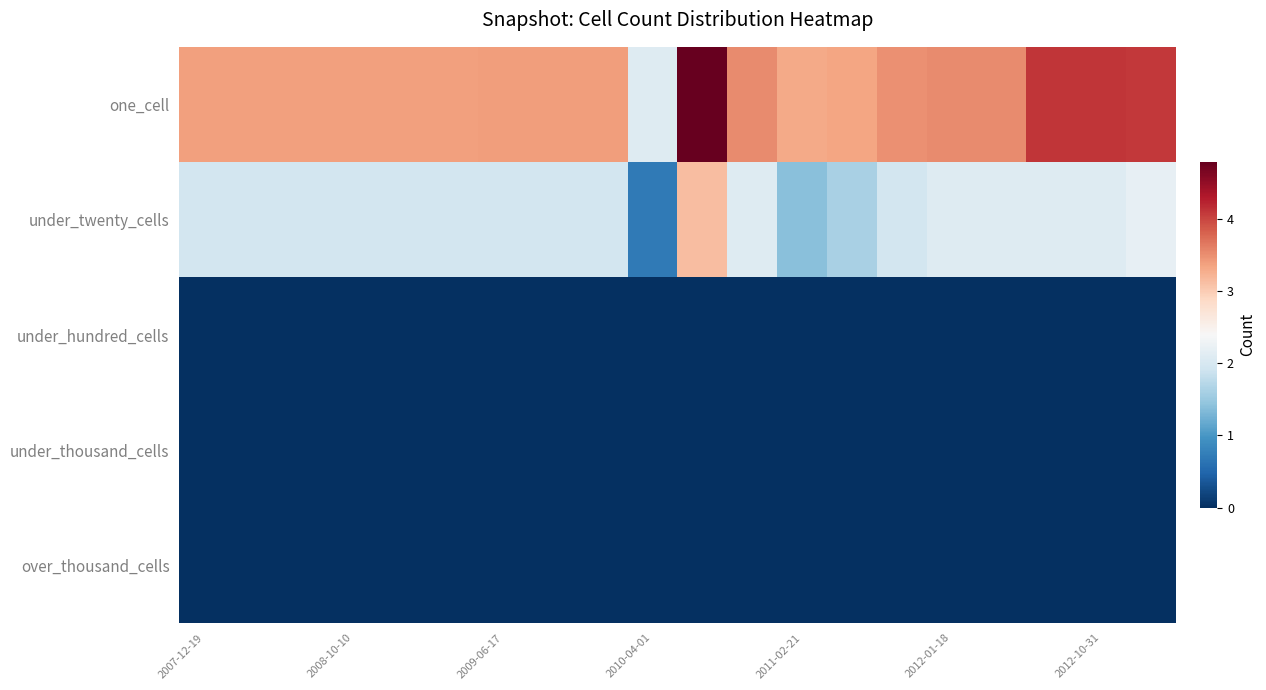

Which series has the largest total across all categories?

one_cell